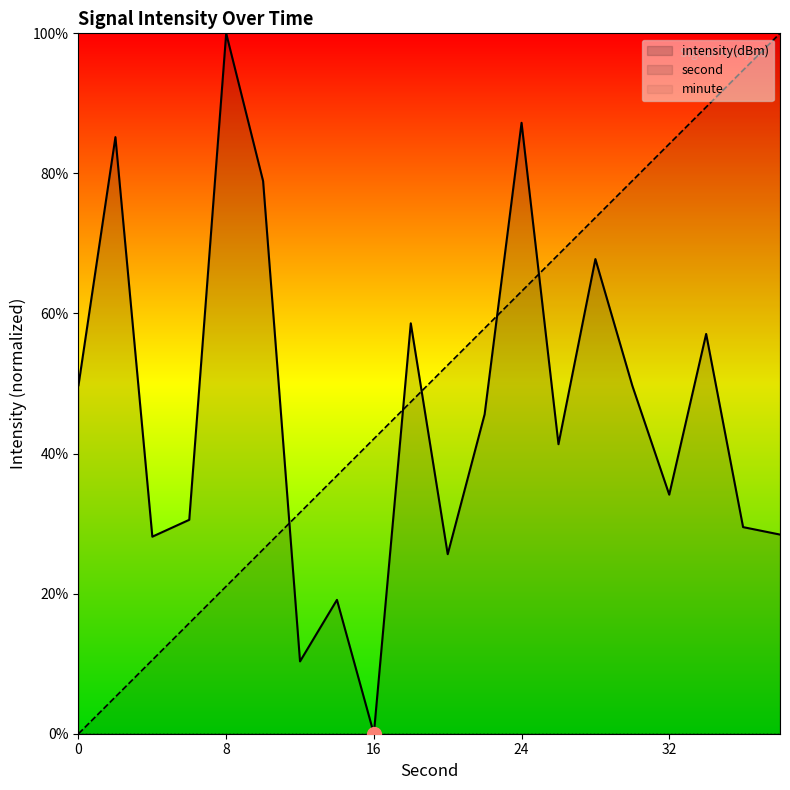

What is the total value across all series at 0?

49.8